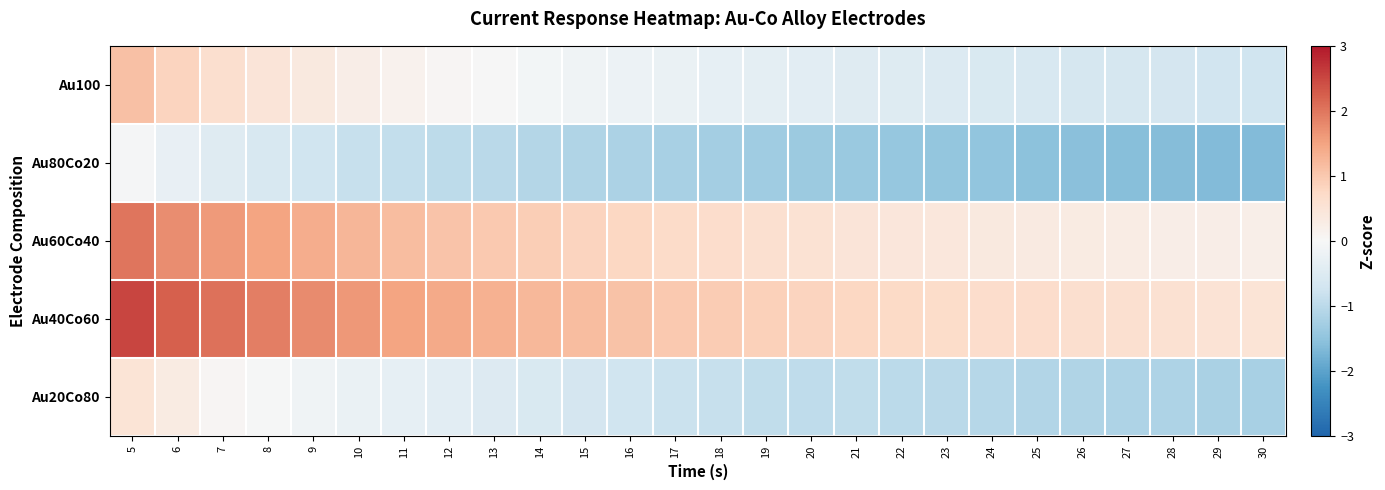

Between 7 and 21, which series saw the biggest shift?

Au40Co60